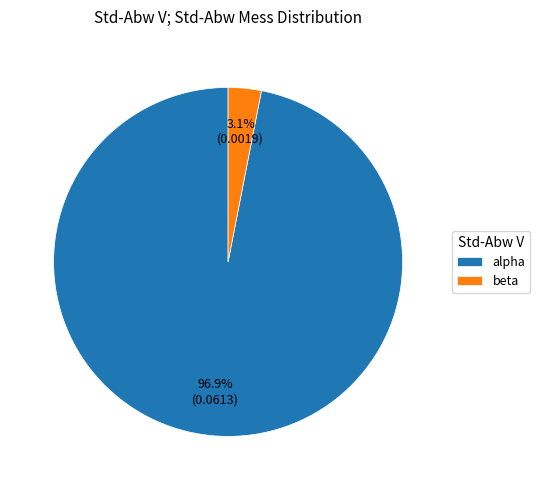

What percentage is the alpha slice, to the nearest percent?

97%